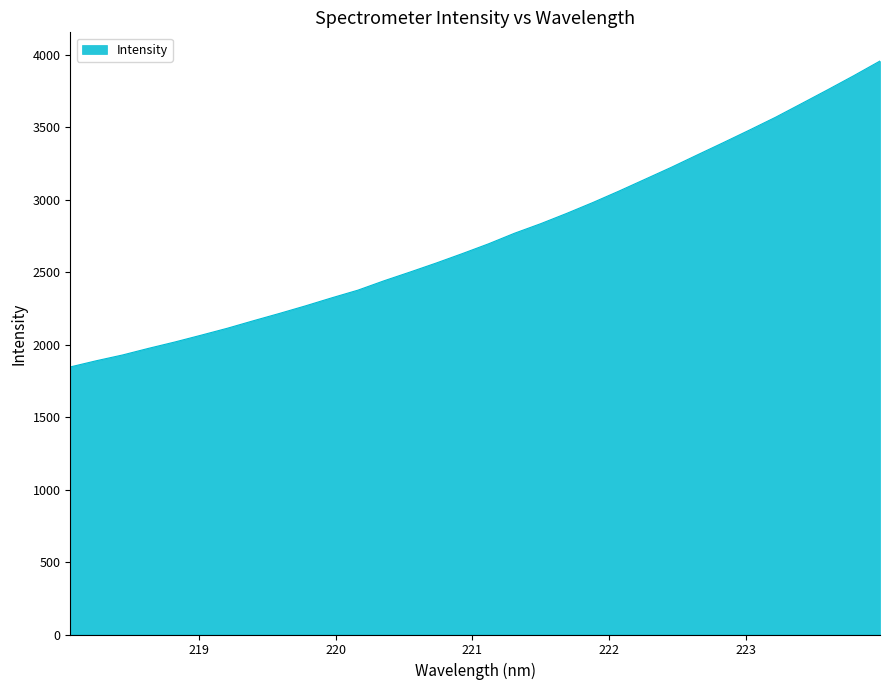

What is the difference between the maximum and minimum values?

2110.0